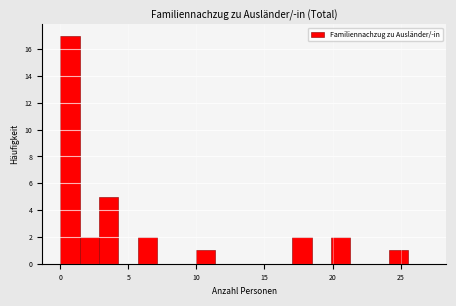

Around what value on the x-axis is the tallest bar? Give the approximate position of its centre, as read against the axis.

0.5